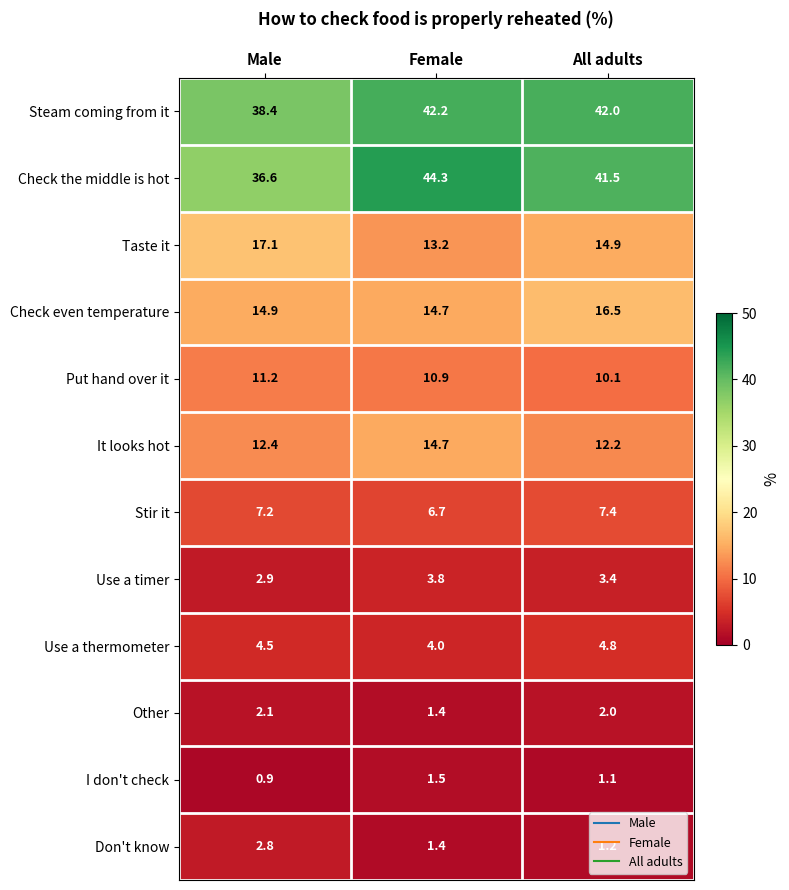

What is the total value across all series at Female?

158.8